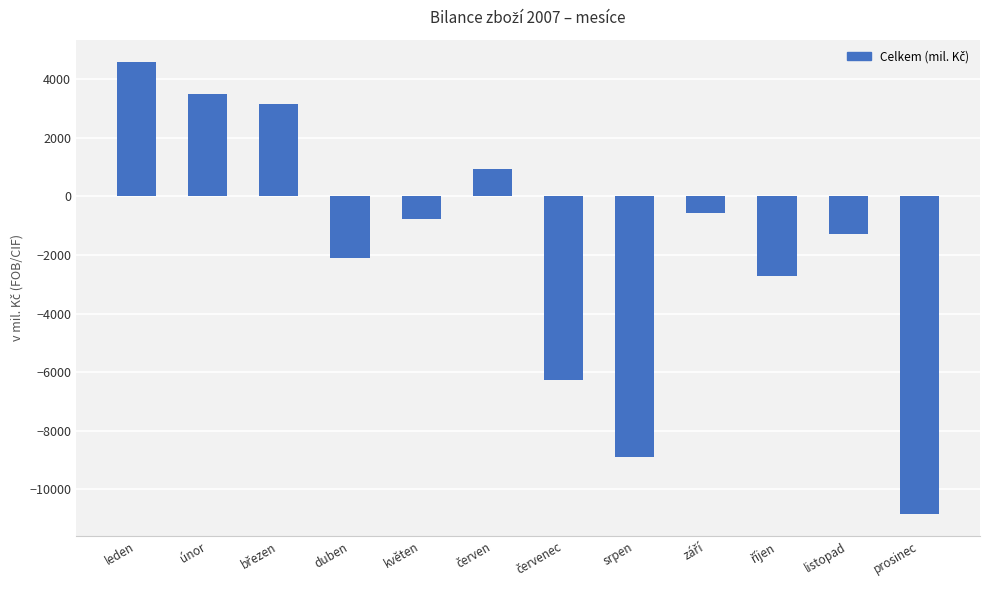

What is the maximum value shown in the chart?

4581